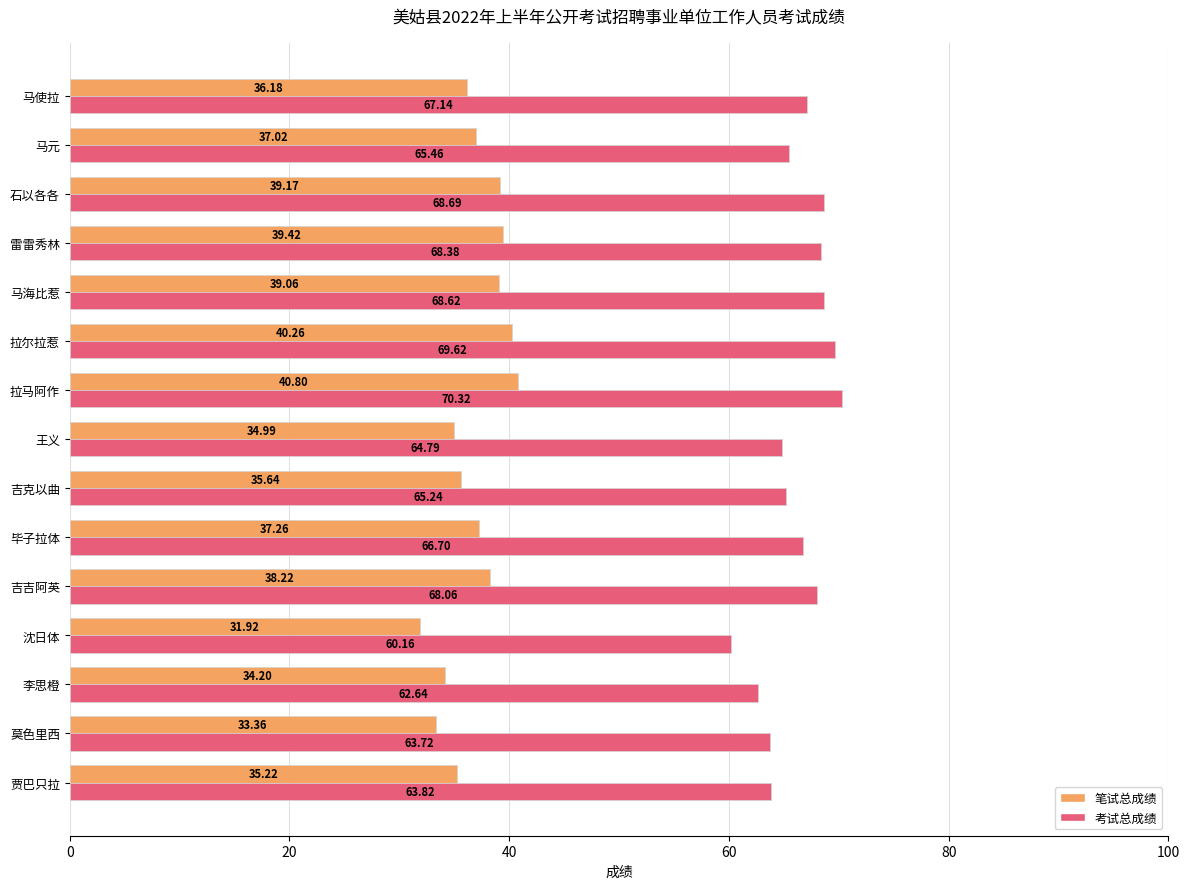

How many values in the 笔试总成绩 series exceed 37?

8